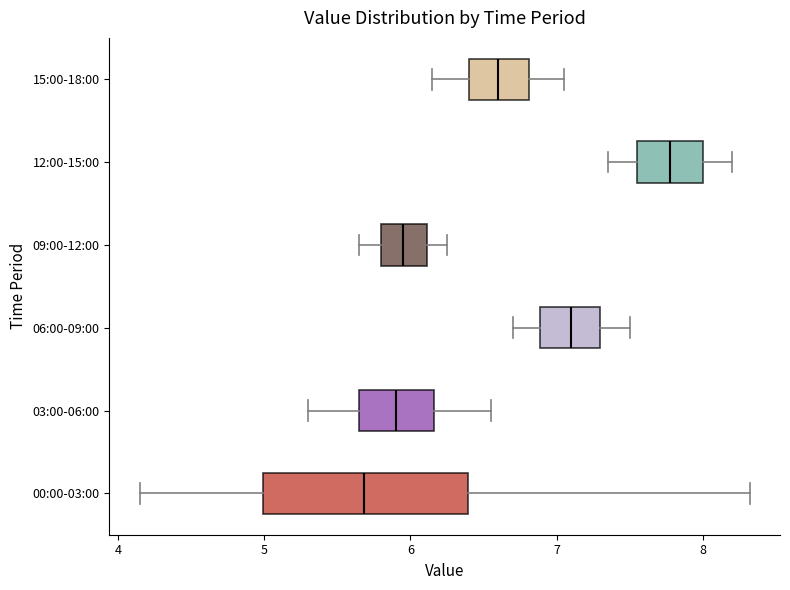

Where does the median line of the box for 06:00-09:00 sit on the x-axis? The values are not printed on the chart, so give them approximately, as read against the axis.

7.1